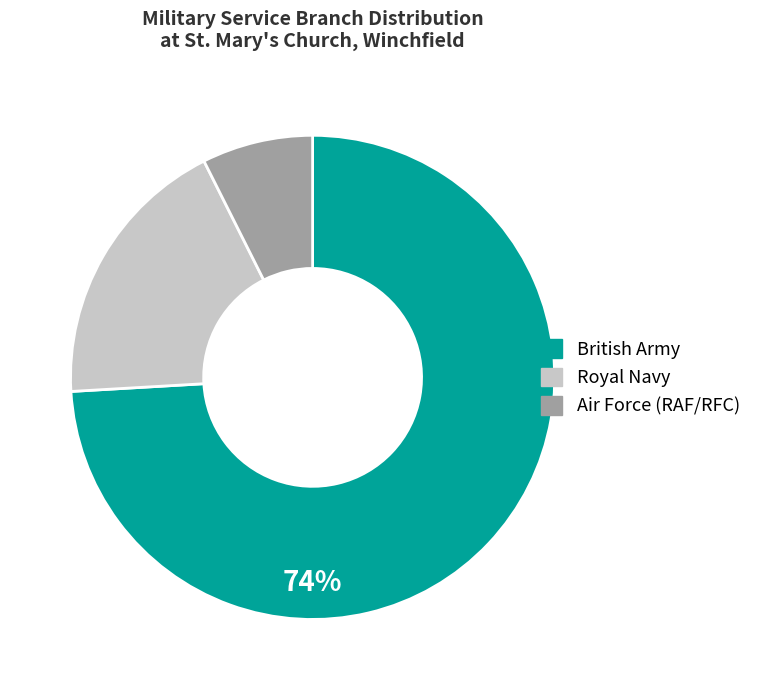

Does British Army account for over 50% of the chart?

Yes